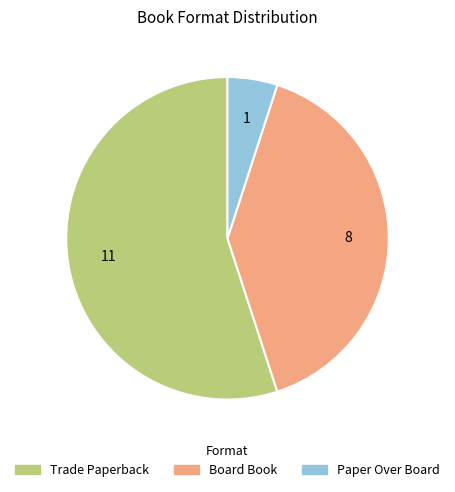

Which category has the biggest portion of the pie?

Trade Paperback